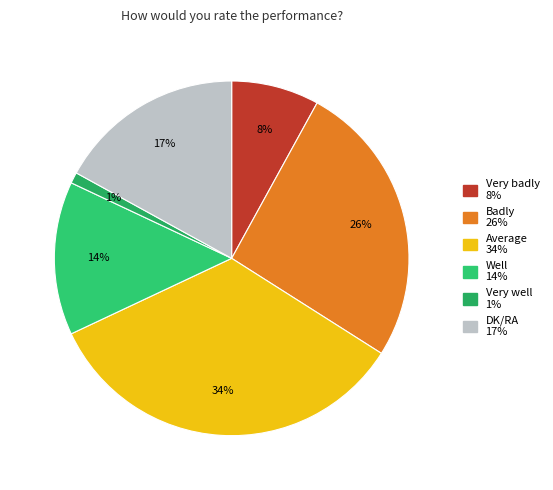

To the nearest percent, what is the combined percentage of Very well and Badly?

27%